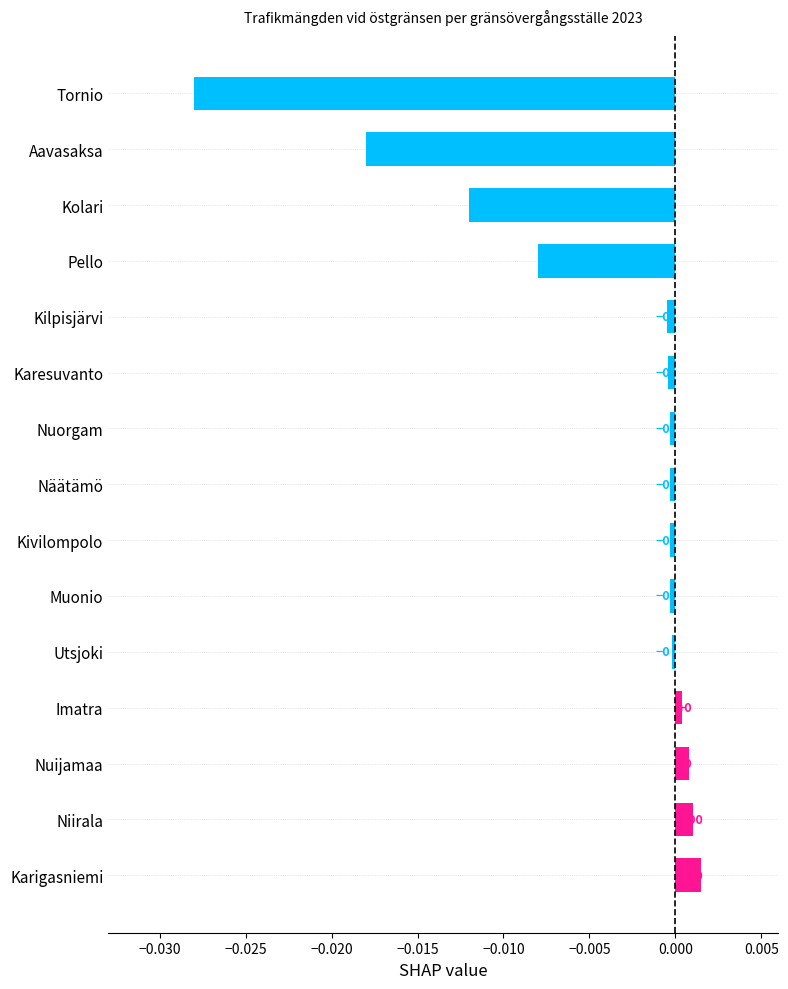

Which has a higher value, Kolari or Imatra?

Imatra